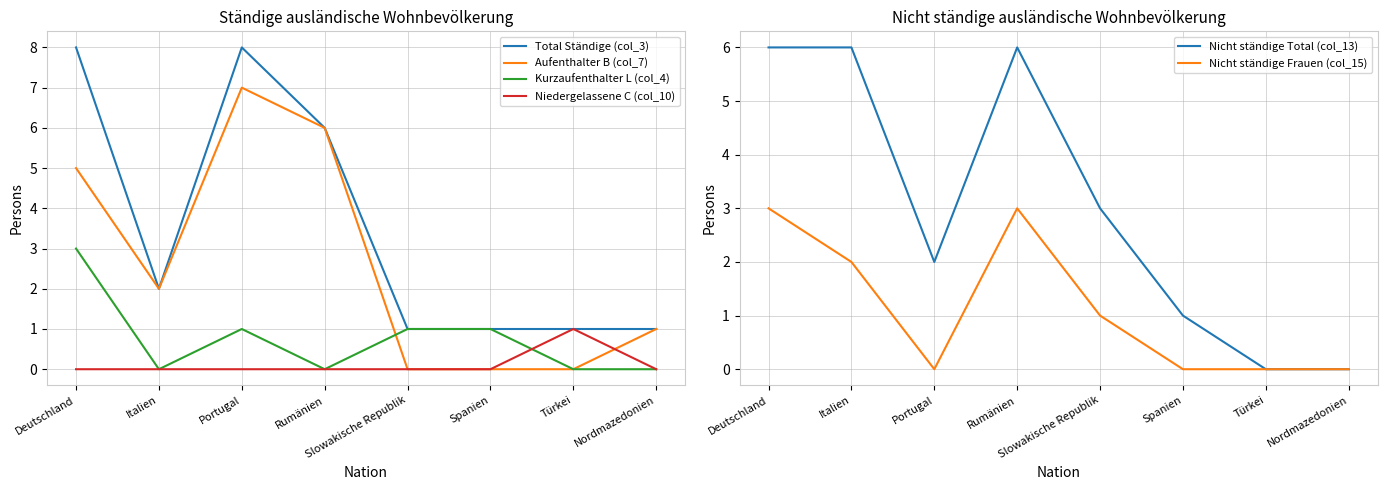

In Aufenthalter B (col_7), how many points are higher than both neighbors (excluding endpoints)?

1